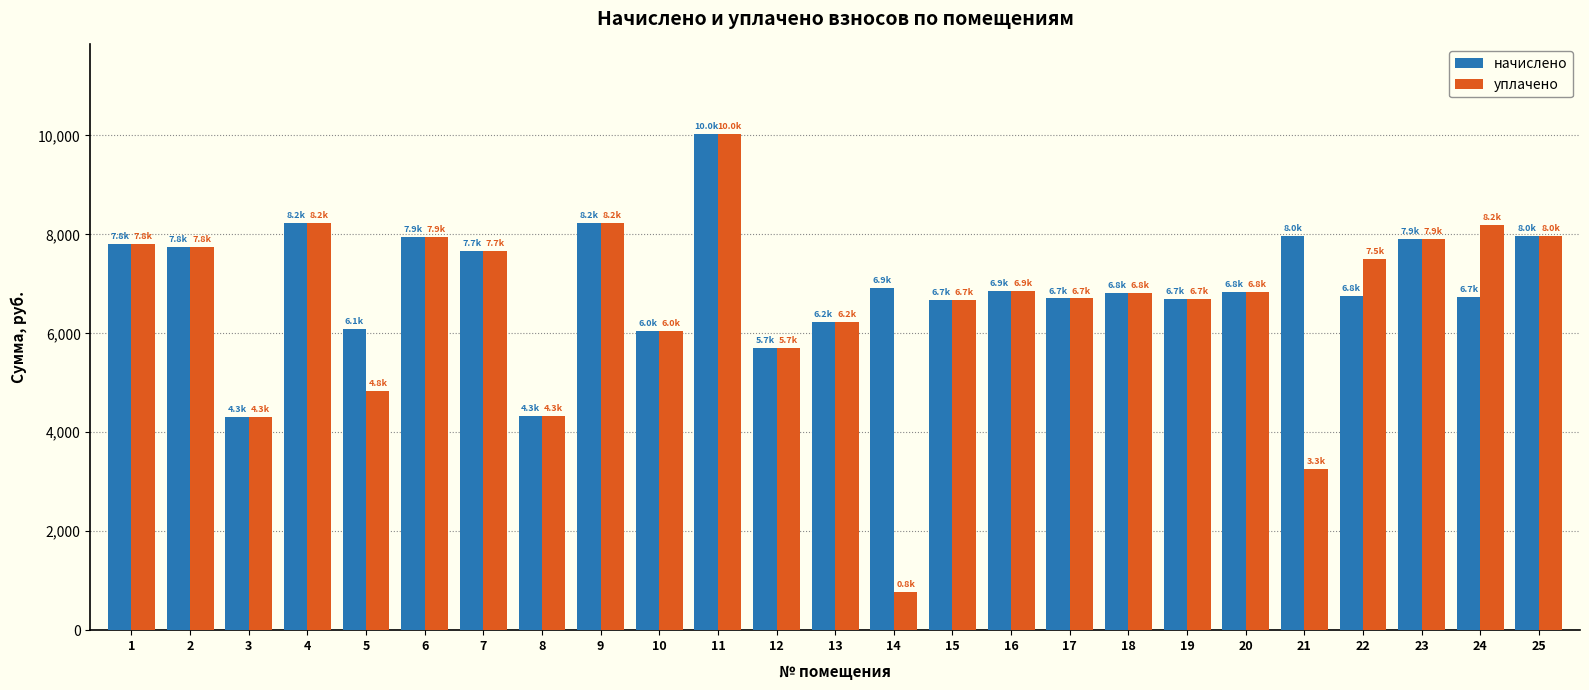

What is the sum of the начислено values at 19 and 4?

14918.4